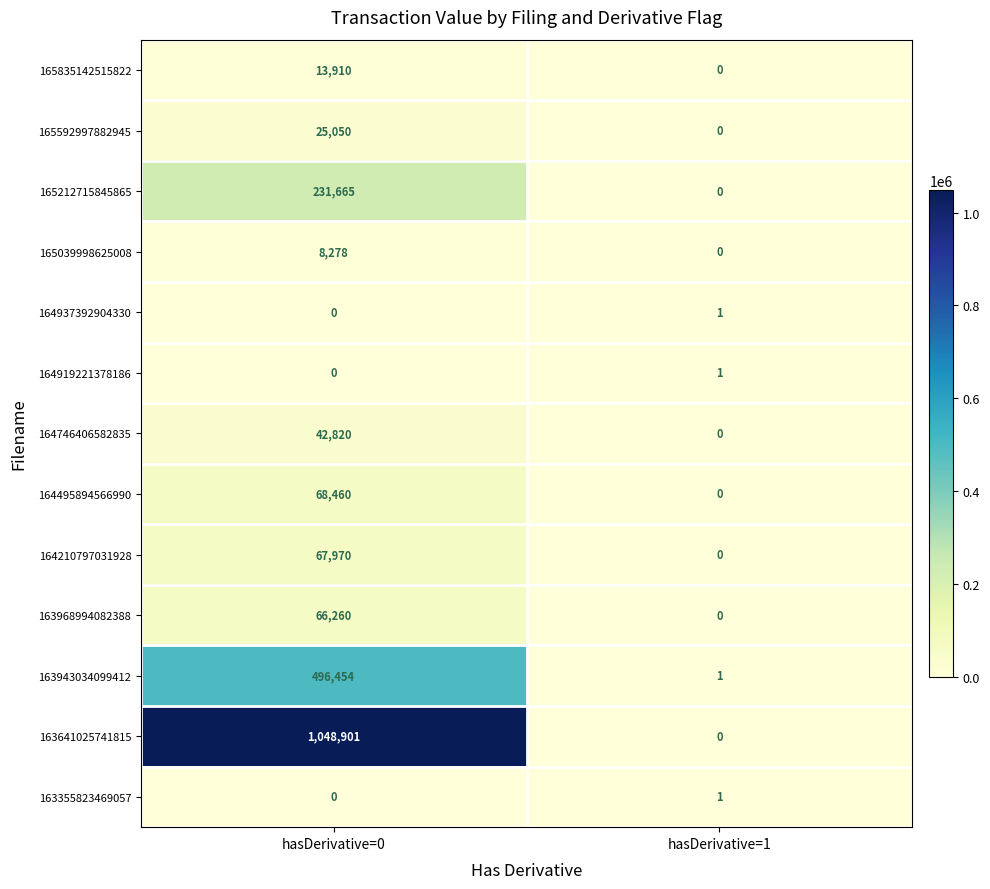

Which series has the largest range (max minus min)?

163641025741815